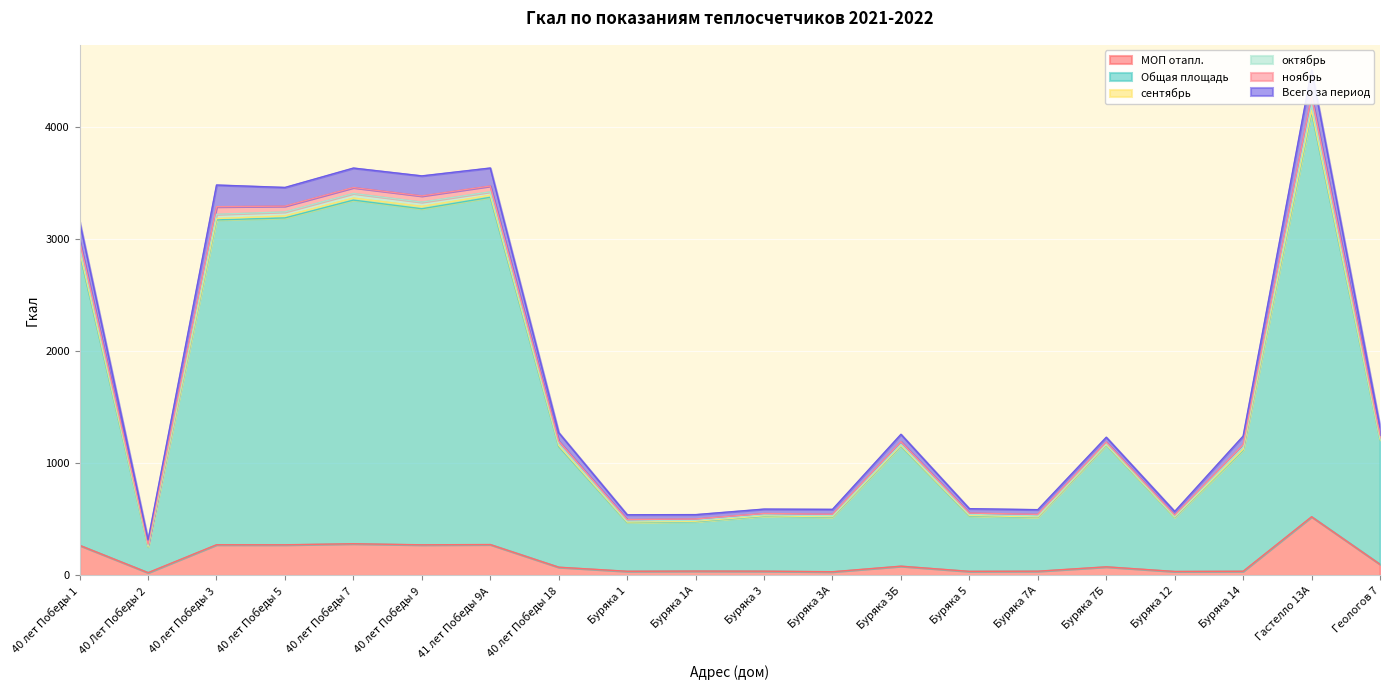

At how many categories does at least one series exceed 343?

19